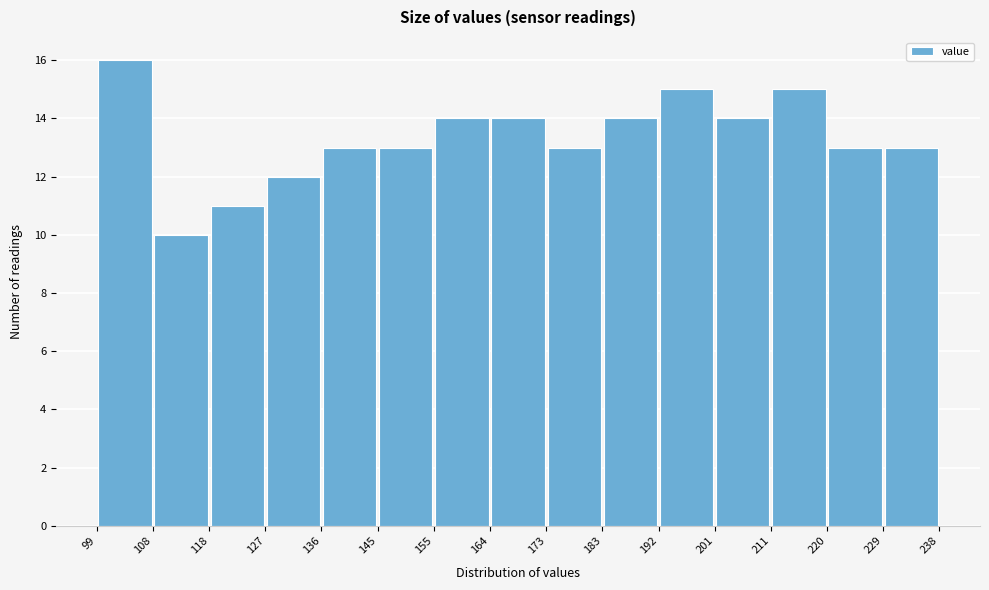

What is the height of the bar covering 99 to 108 on the x-axis? The values are not printed on the chart, so give them approximately, as read against the axis.

16